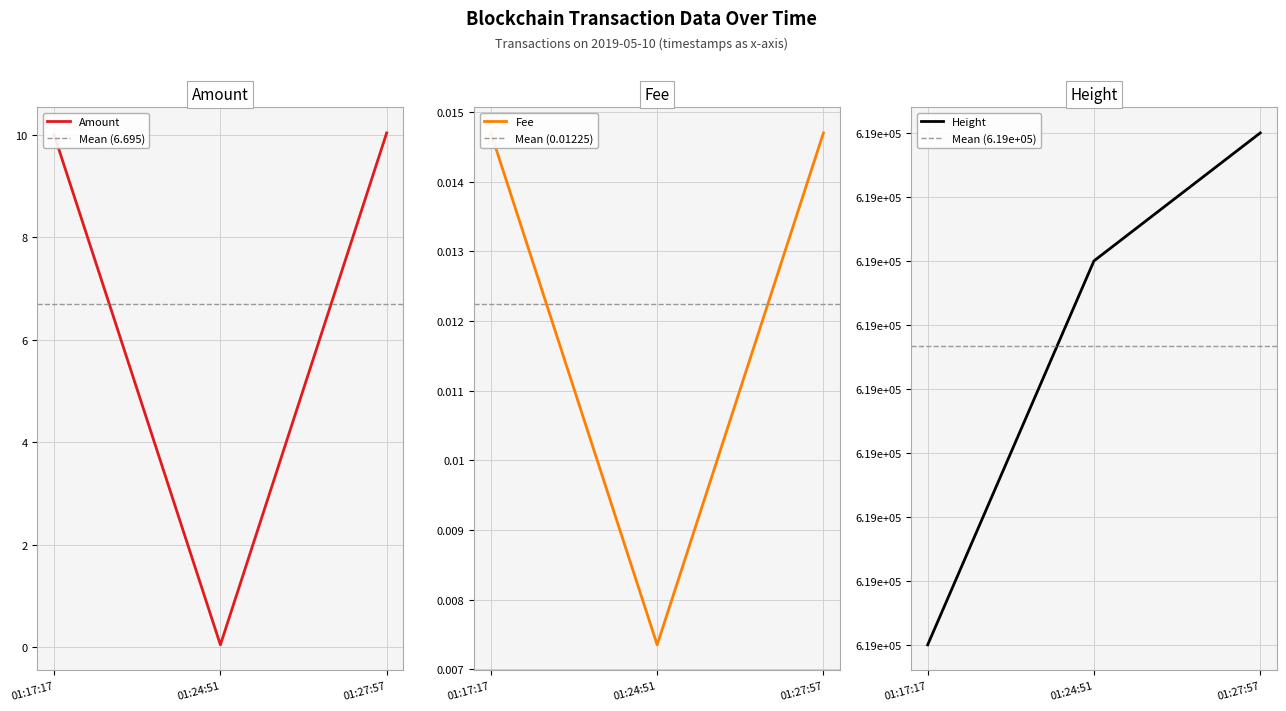

Which series has the widest spread of values?

Amount